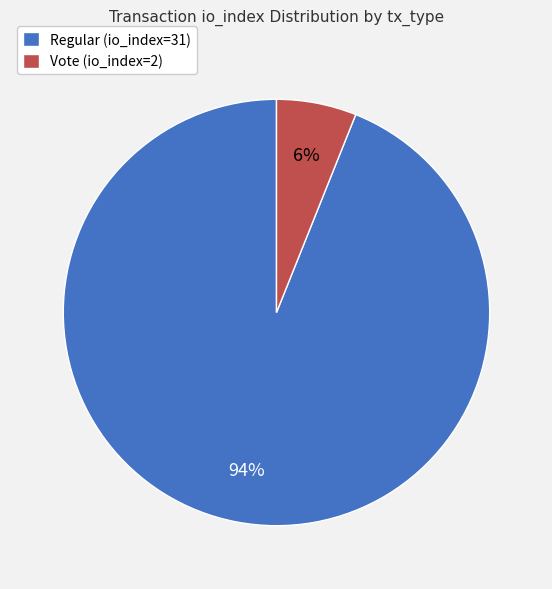

Approximately how many times larger is the value at Vote (io_index=2) compared to Regular (io_index=31)?

0.1